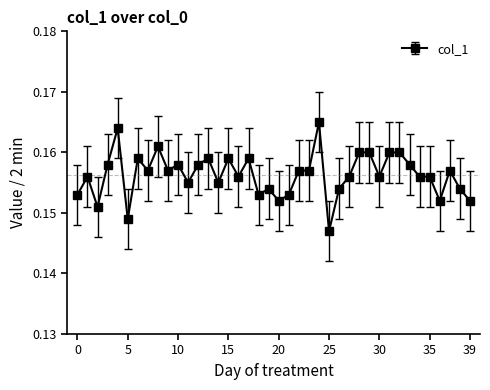

What is the sum of all values?

6.3